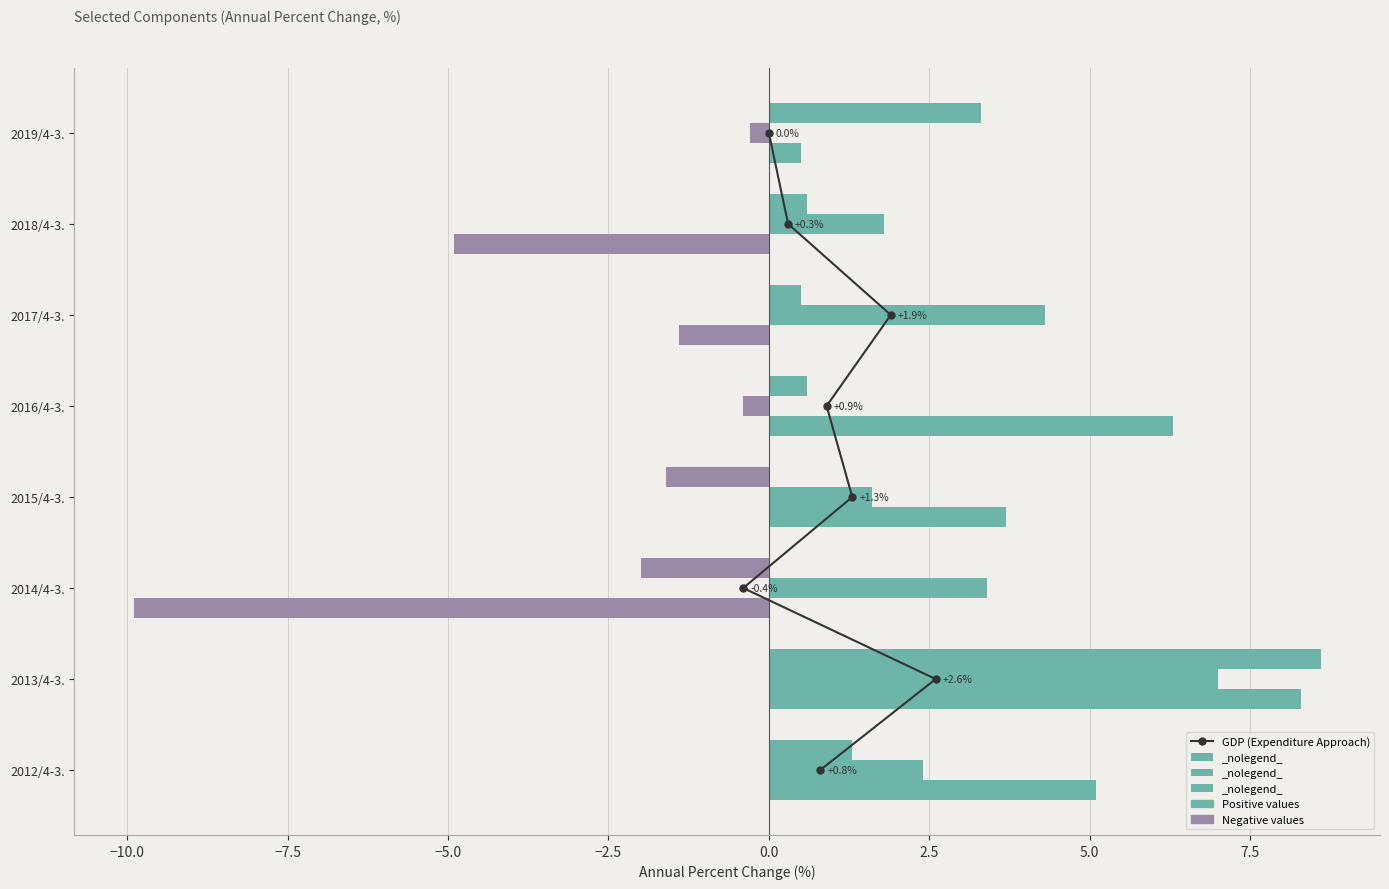

At how many categories does at least one series exceed -1?

8